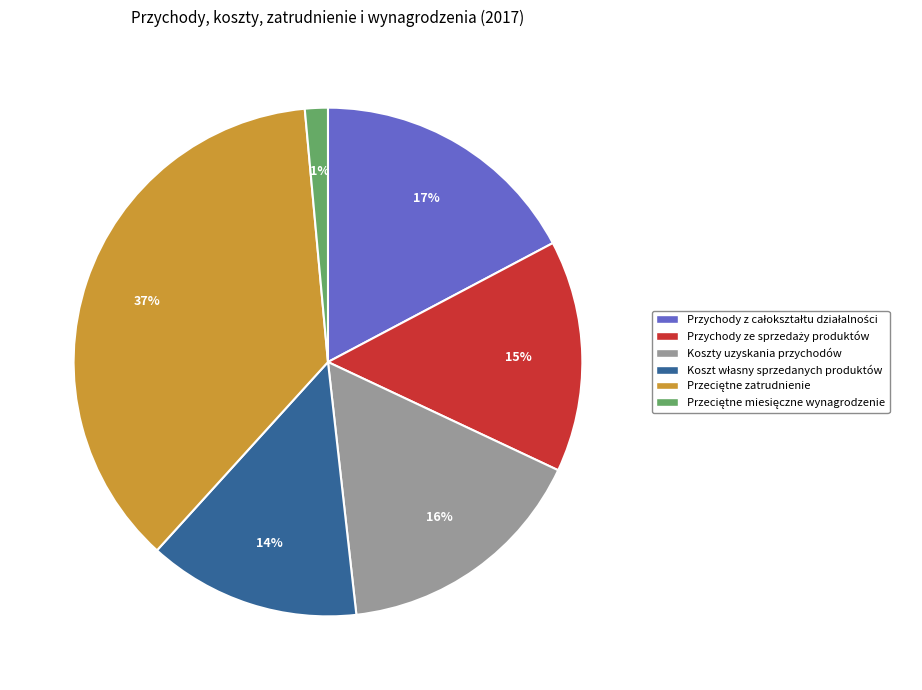

To the nearest percent, what is the average slice percentage?

17%